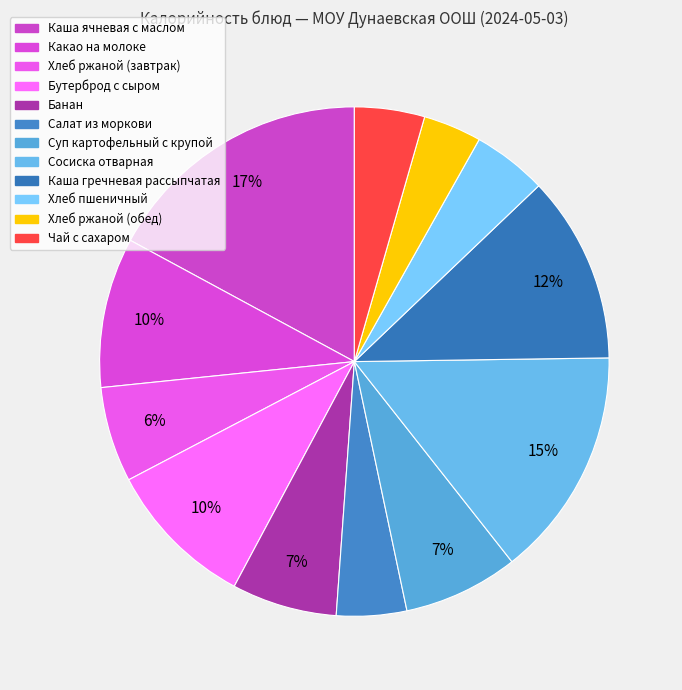

How many slices are in this pie chart?

12